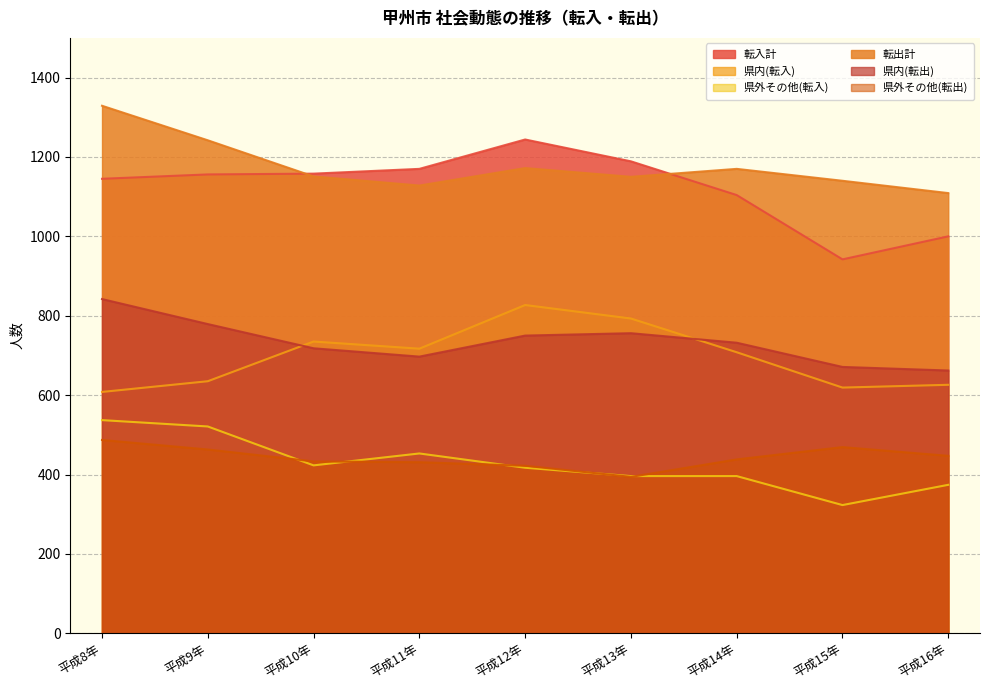

What is the total value across all series at 平成16年?

4218